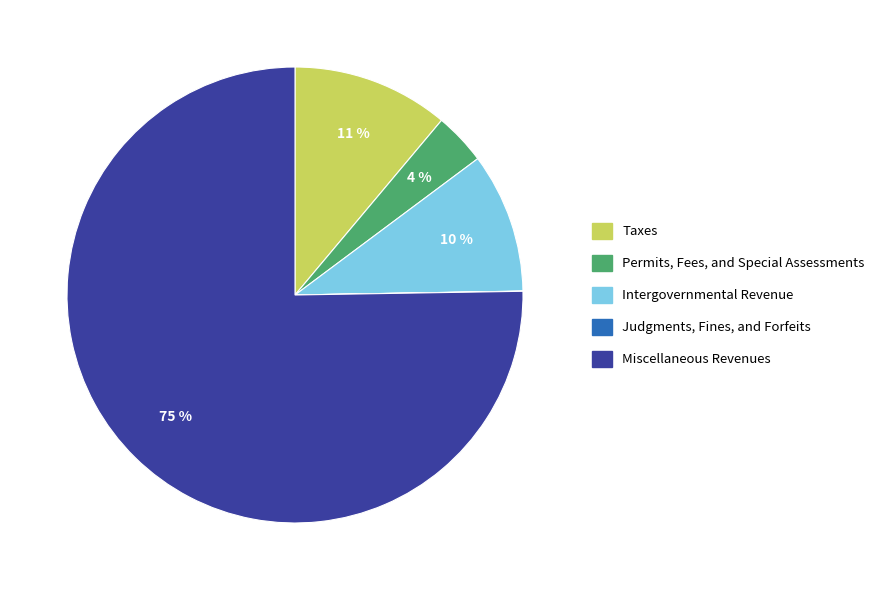

The Miscellaneous Revenues slice represents 75% of the pie. True or false?

True